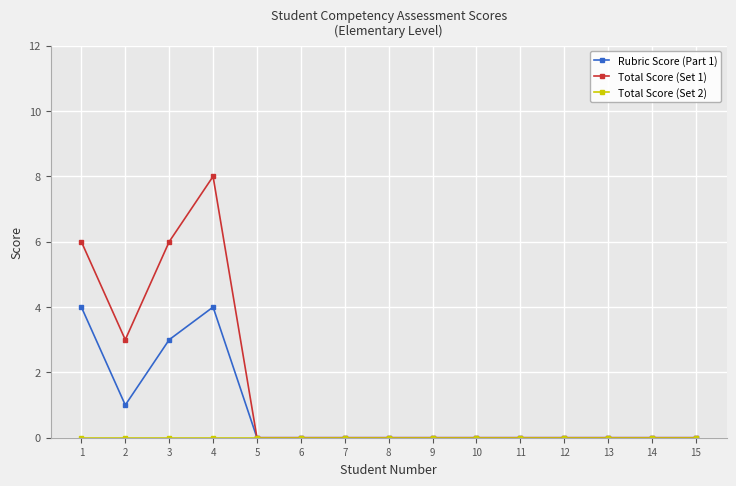

Which series has the largest range (max minus min)?

Total Score (Set 1)